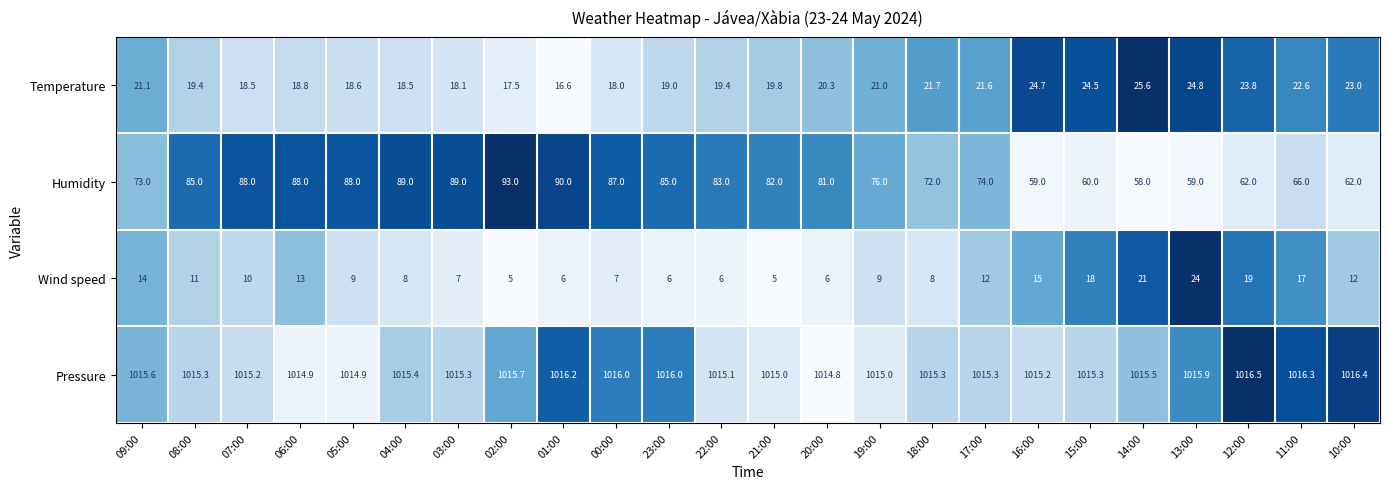

At 05:00, list the series in order from largest to smallest.

Pressure, Humidity, Temperature, Wind speed